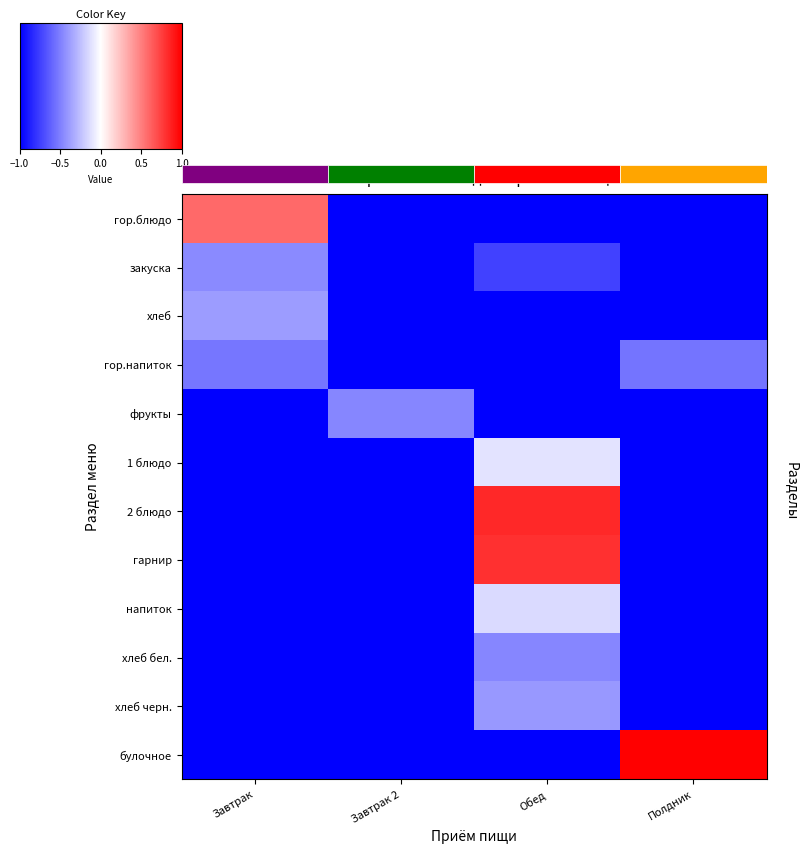

What is the maximum value shown in the chart?

1.0